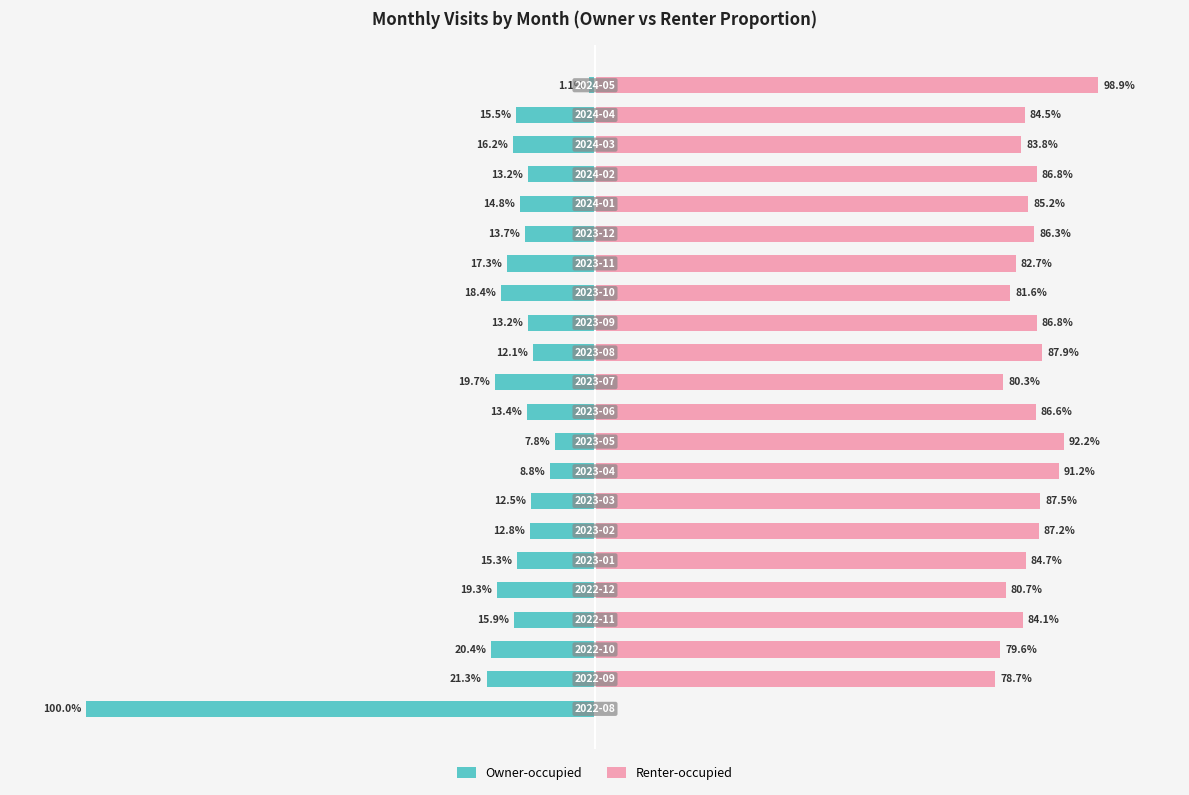

What is the sum of all Renter-occupied values?

1797.3